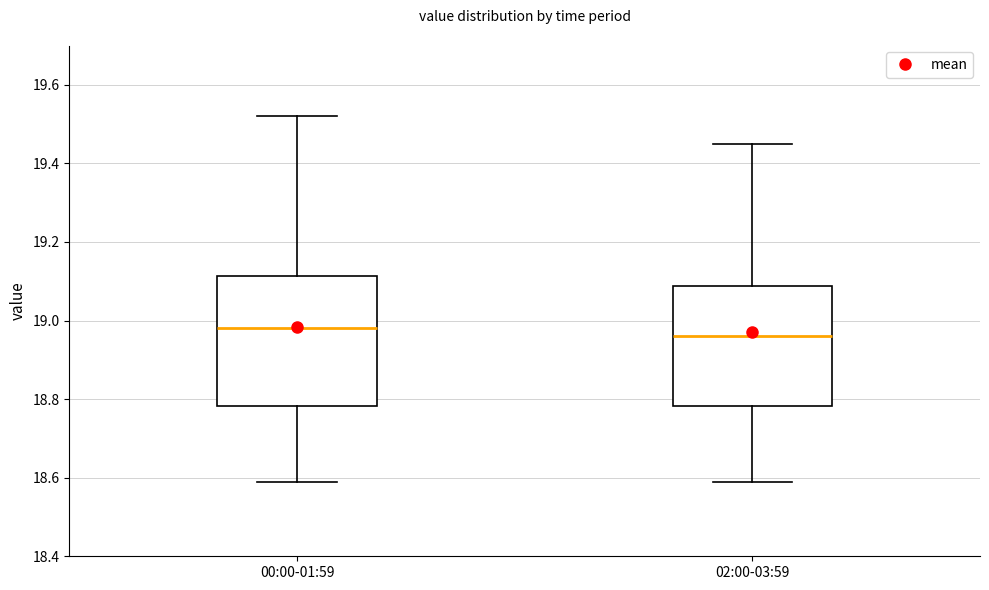

Reading left to right, read every box against the y-axis: the position of its median line, the range the box covers, and the ends of its whiskers. The values are not printed on the chart, so give them approximately, as read against the axis.

00:00-01:59: median 18.98, box 18.78 to 19.12, whiskers 18.60 to 19.52
02:00-03:59: median 18.96, box 18.78 to 19.08, whiskers 18.60 to 19.46